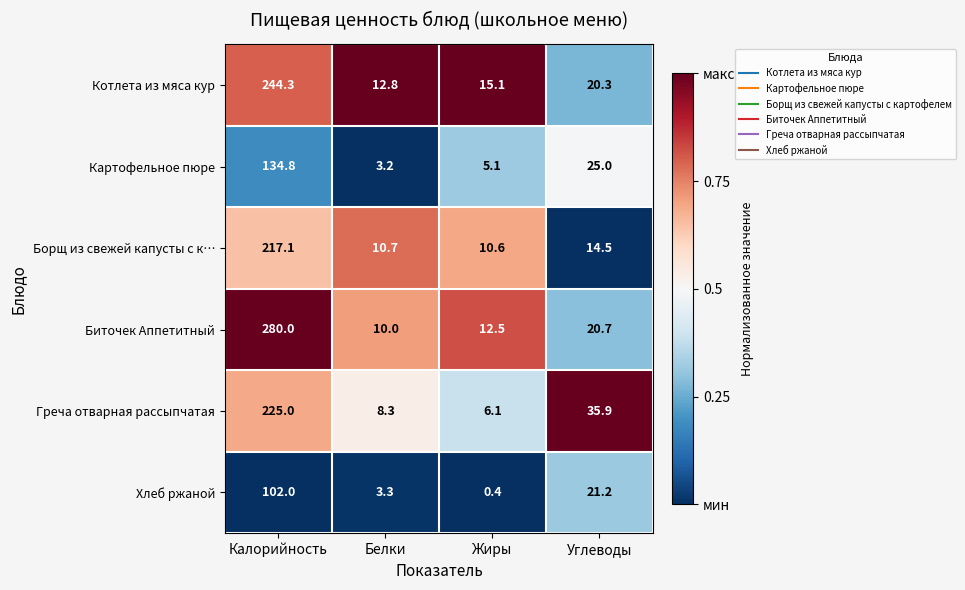

What is the difference between the second highest and minimum values in the Котлета из мяса кур series?

7.5